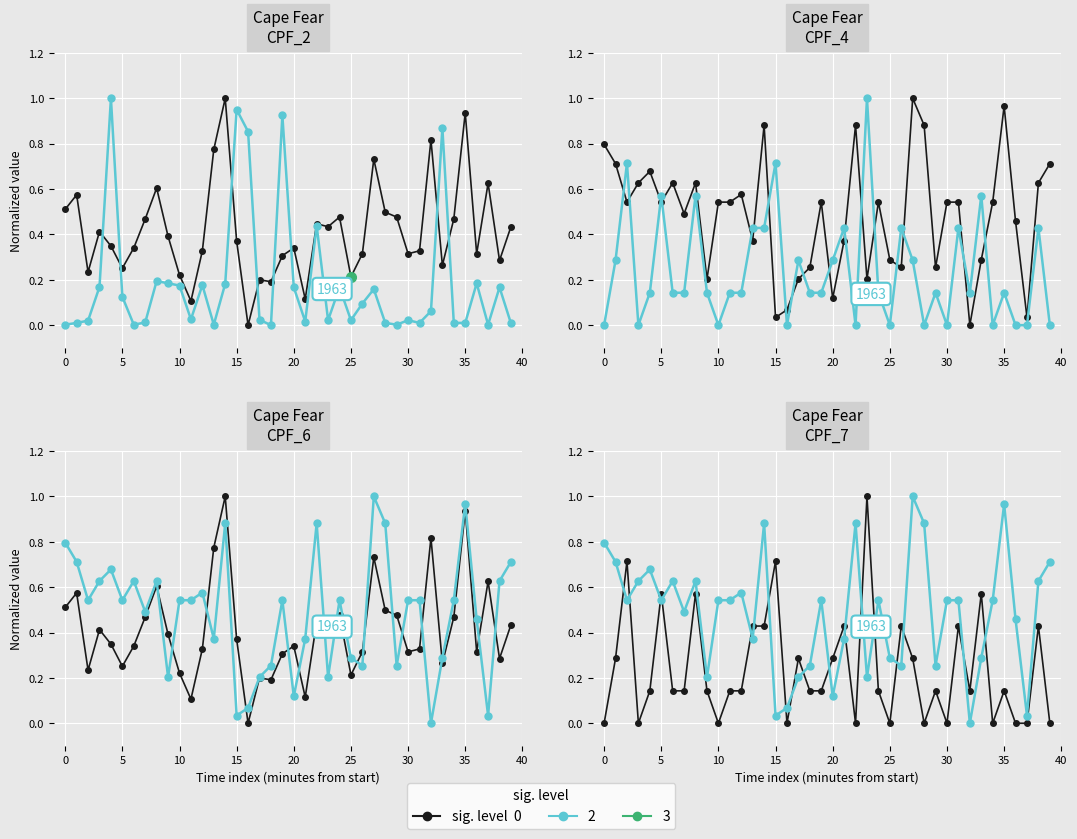

At which label is SDS_P1 (0) closest to 0?

16